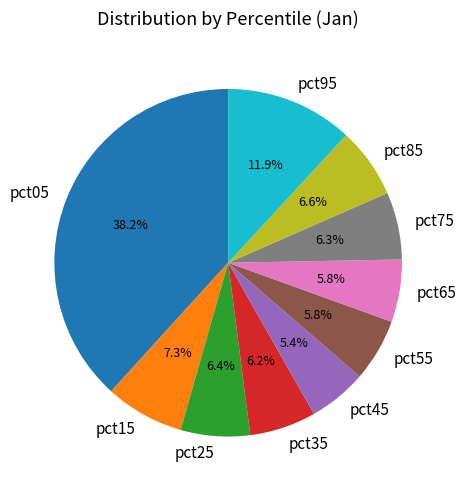

Which slice is the largest?

pct05